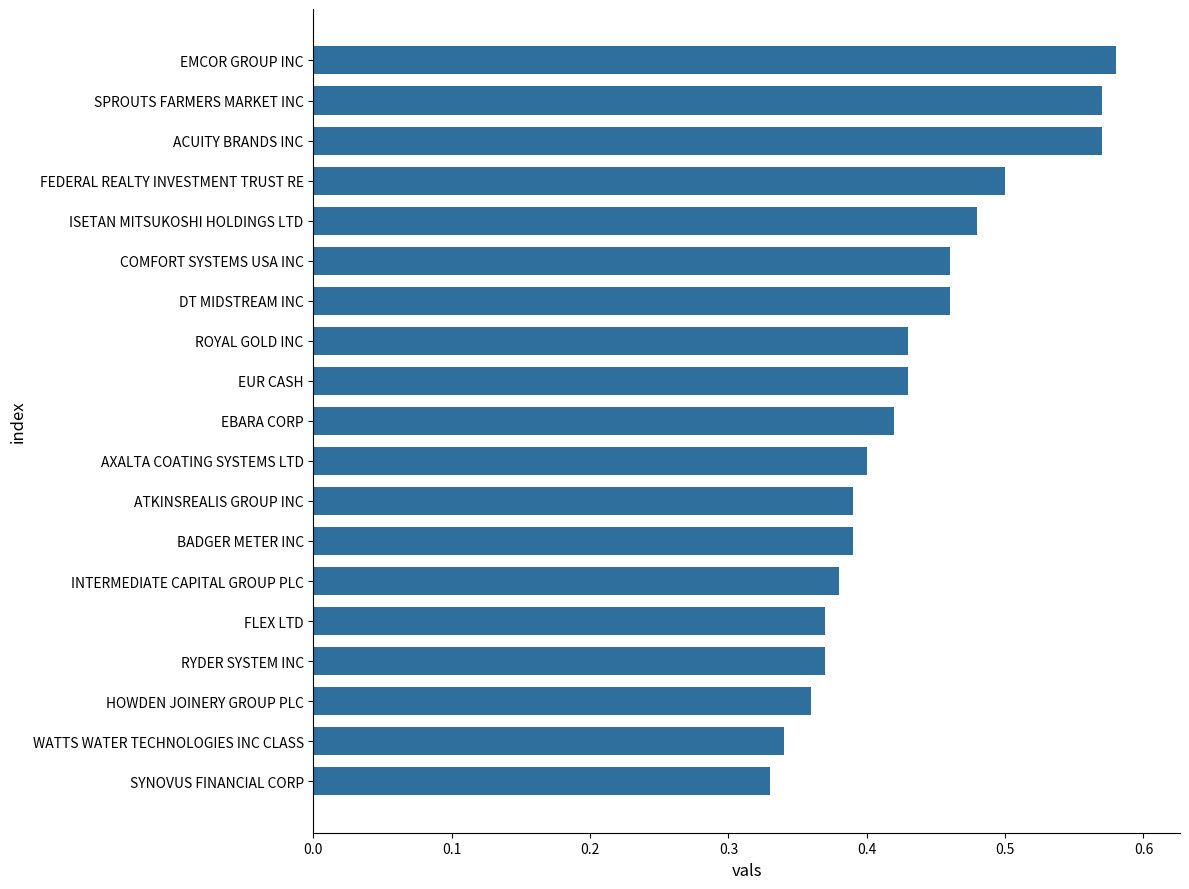

What is the sum of the values at FEDERAL REALTY INVESTMENT TRUST RE and RYDER SYSTEM INC?

0.9